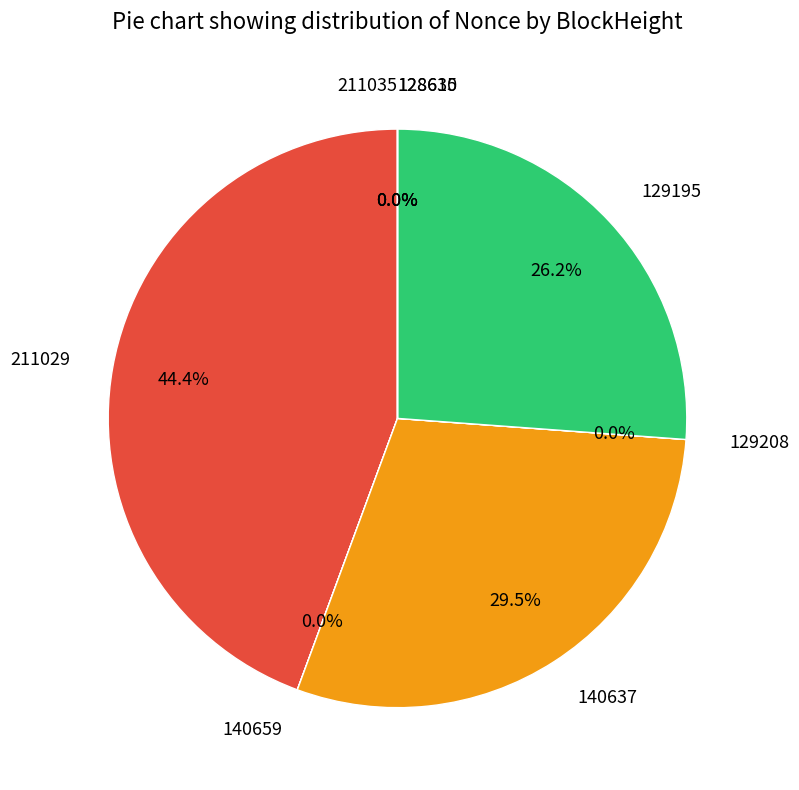

Which slice is the largest?

211029